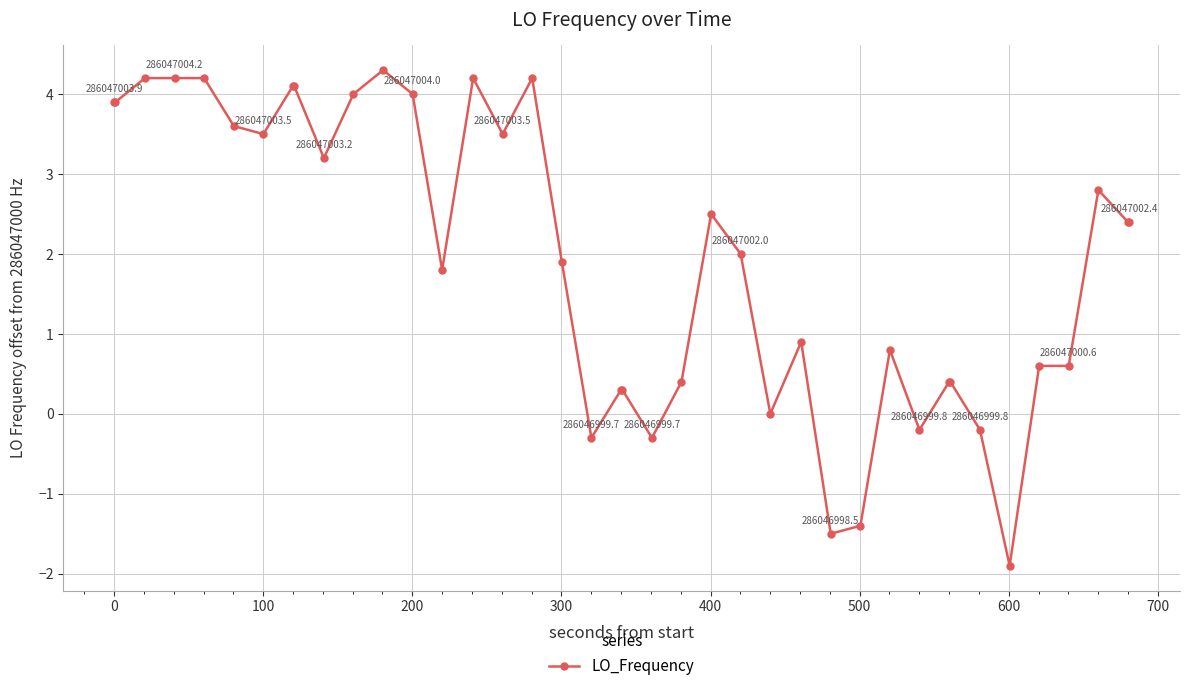

True or false: there are more than 0 points higher than both neighbors.

True